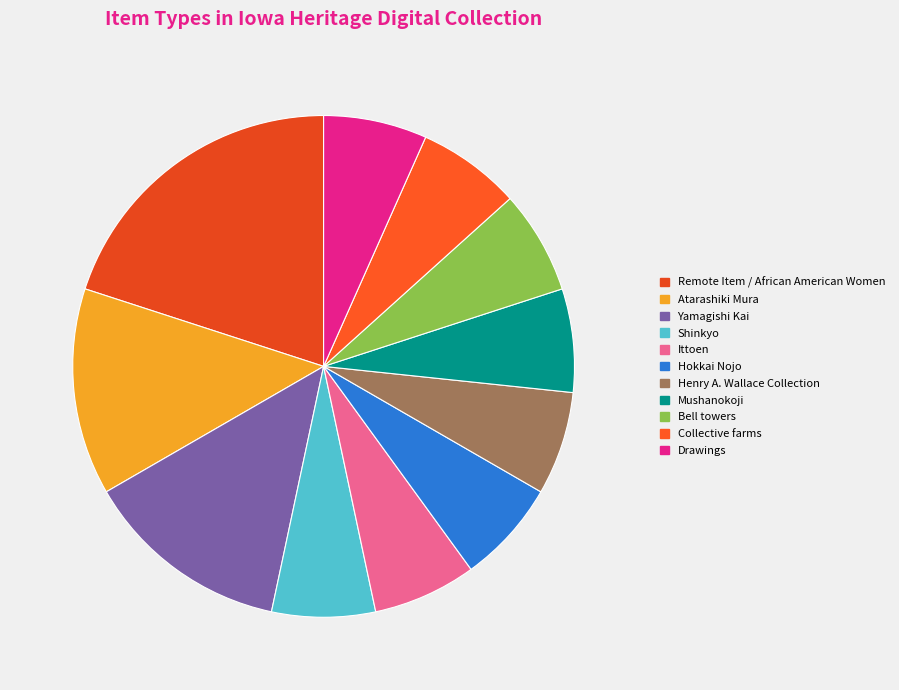

How many segments does this pie chart have?

11